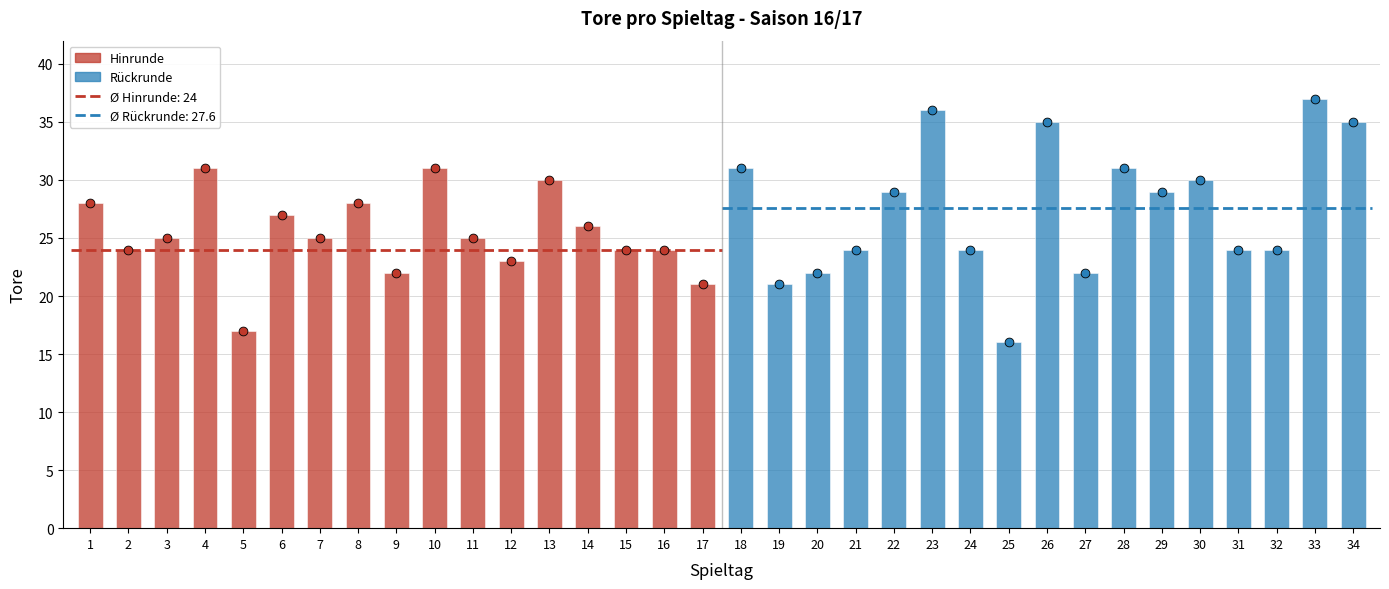

Which has a higher value, 7 or 11?

7